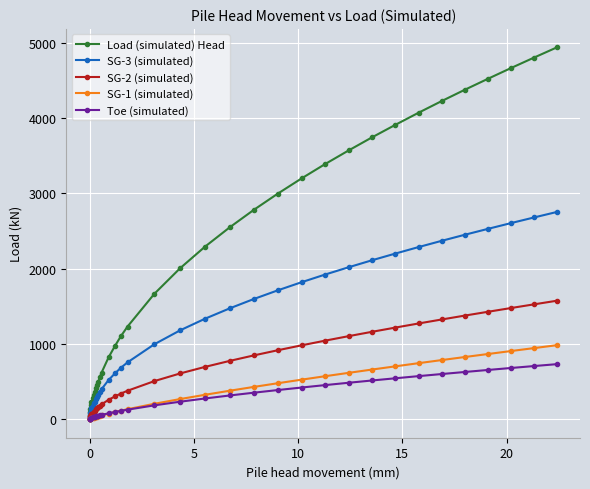

At how many categories does at least one series exceed 4030?

7